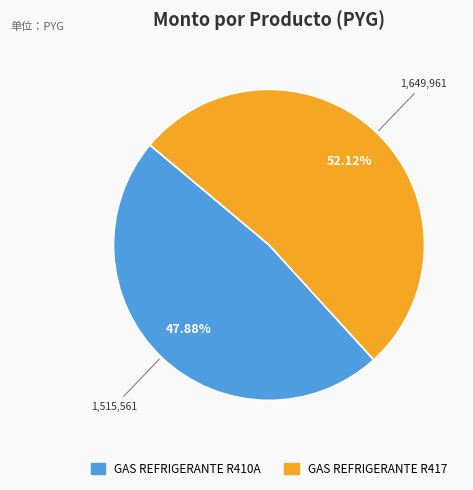

Which category has the biggest portion of the pie?

GAS REFRIGERANTE R417